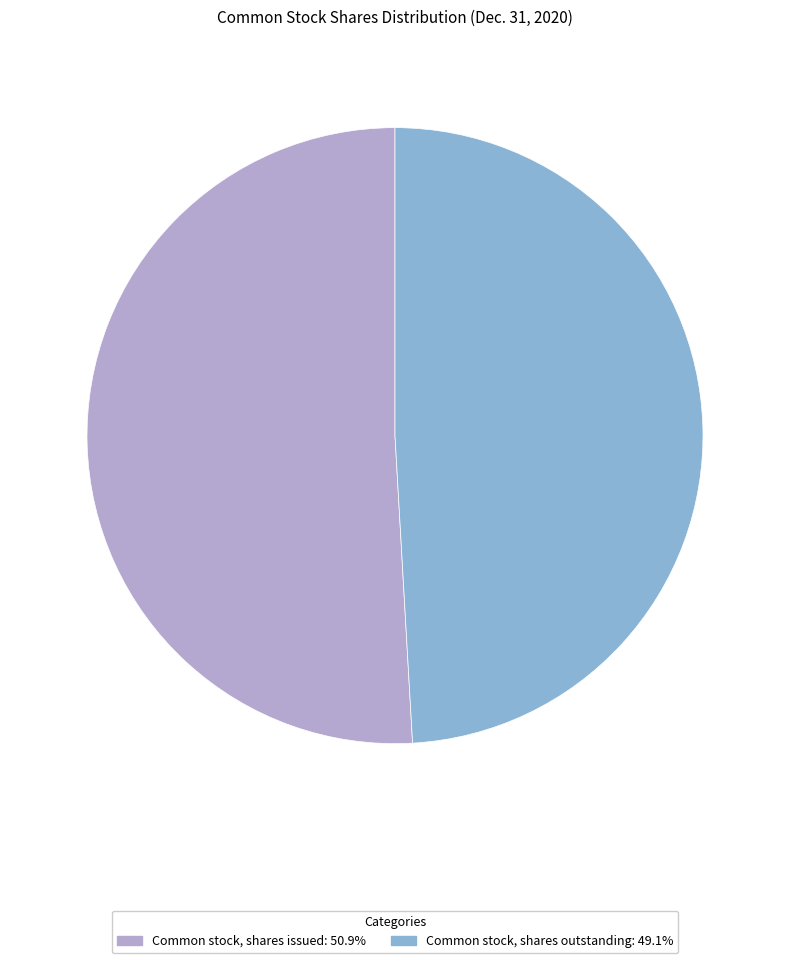

True or false: Common stock, shares issued accounts for 51% of the total.

True